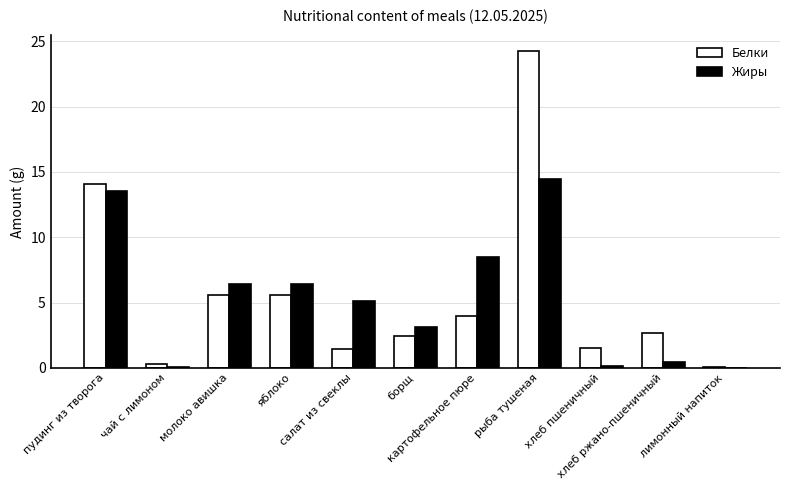

What is the maximum value for Белки?

24.2